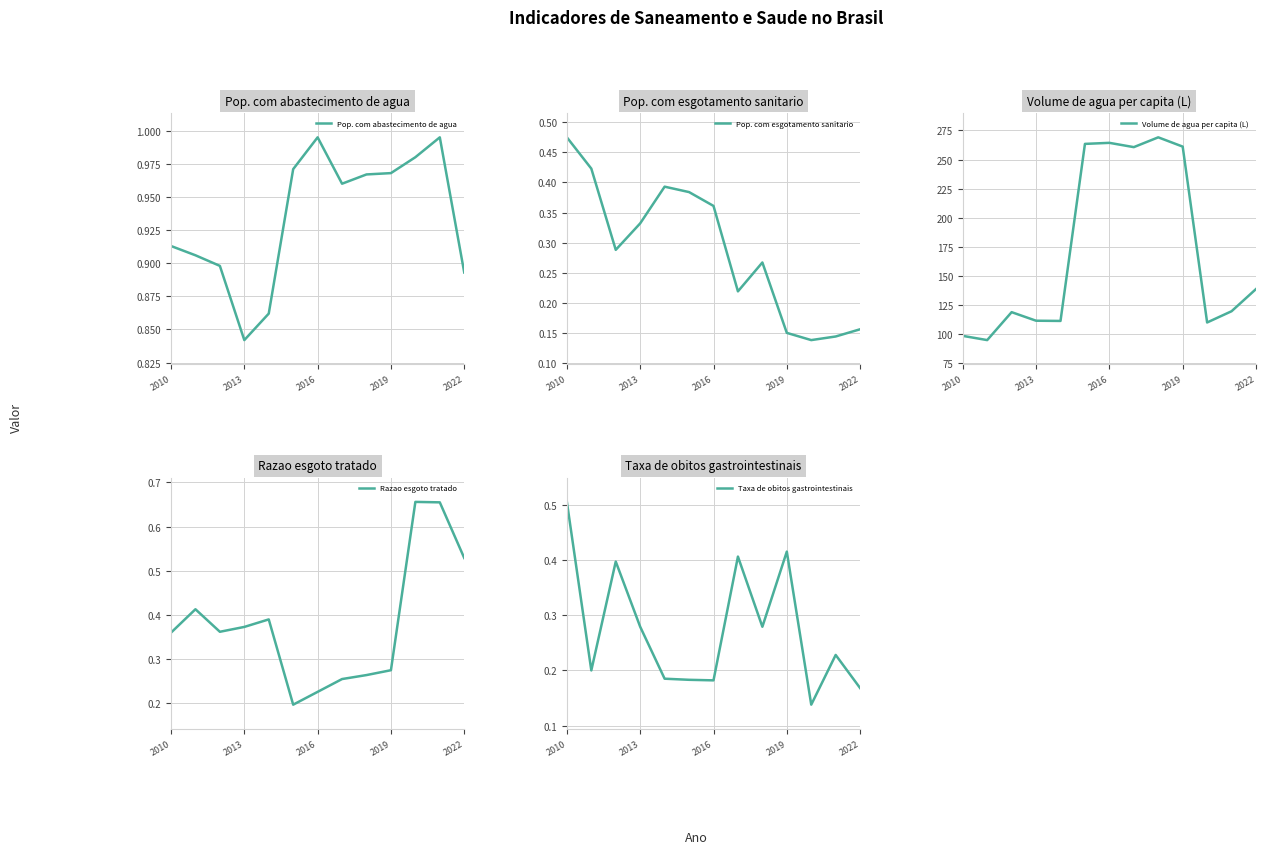

List the series in order of their peak value, highest first.

Volume de agua per capita (L), Pop. com abastecimento de agua, Razao esgoto tratado, Taxa de obitos gastrointestinais, Pop. com esgotamento sanitario